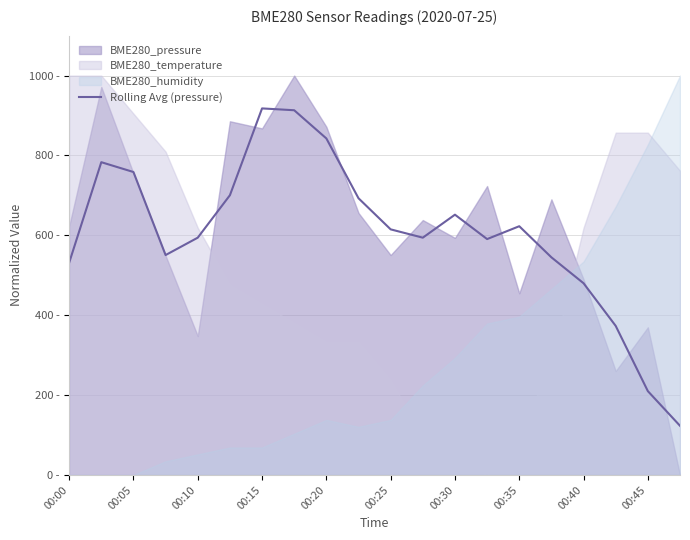

What is the smallest value displayed?

123.3